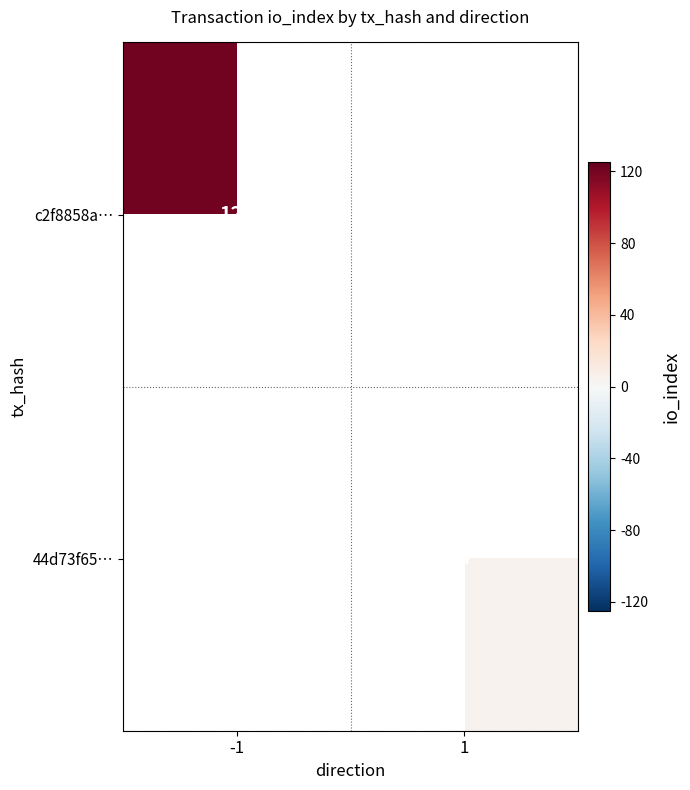

Count the number of data series in this chart.

2